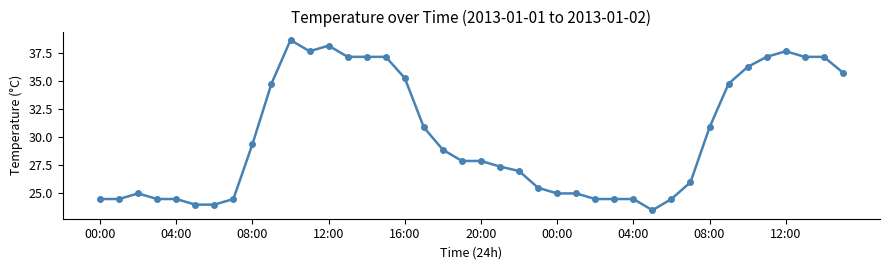

What is the average value?

30.0